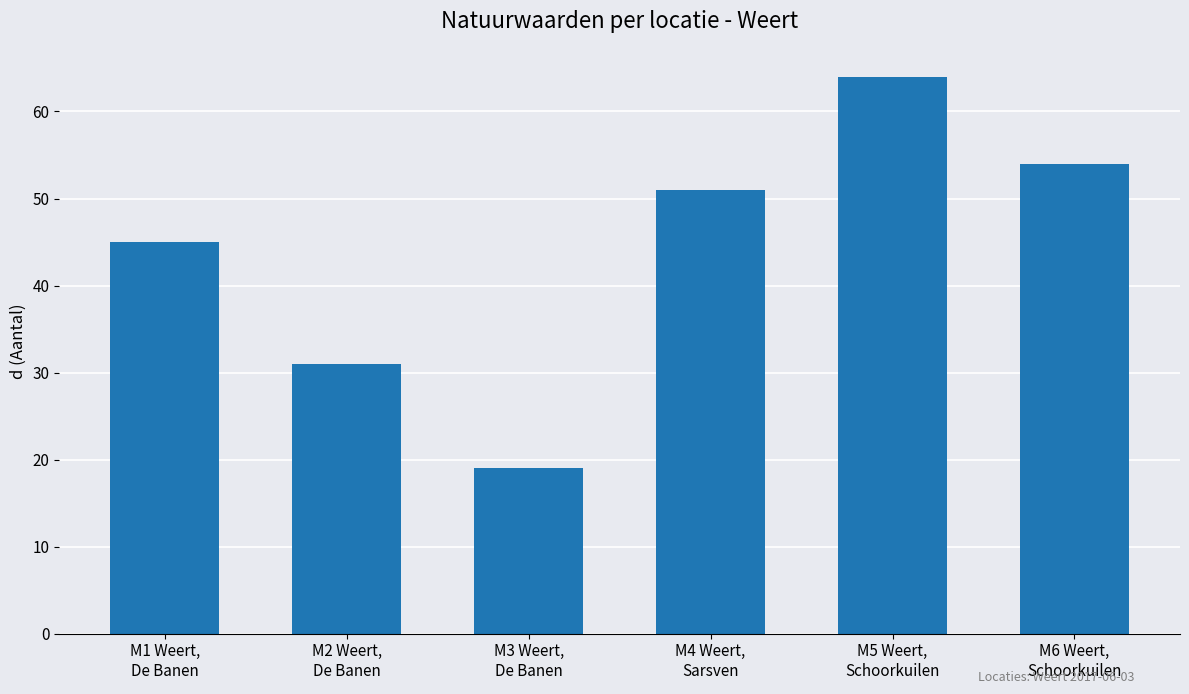

What is the difference between the maximum and minimum values?

45